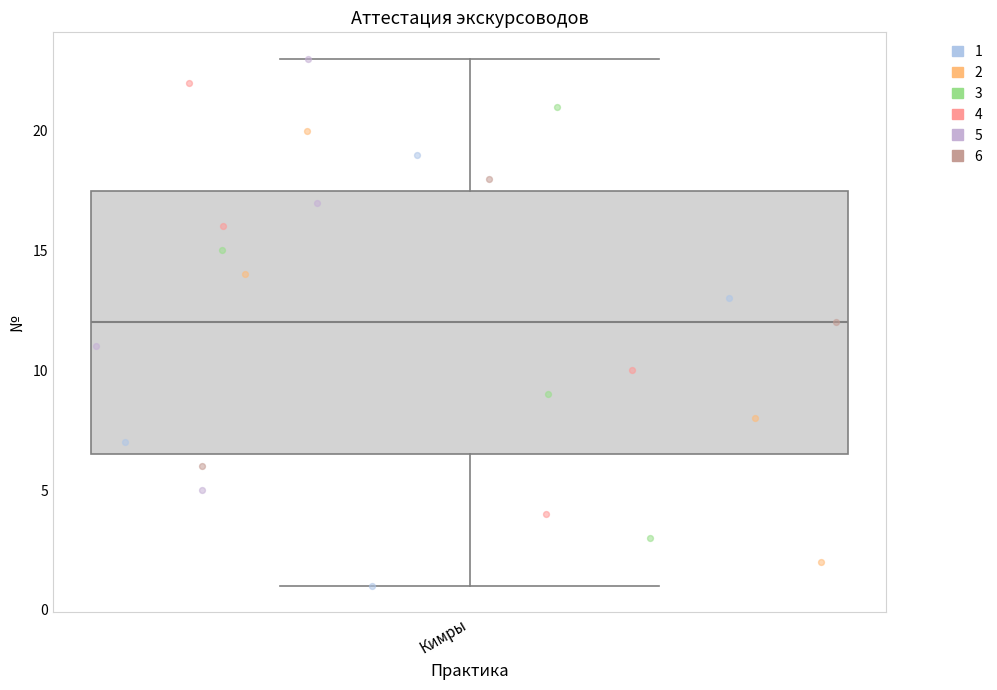

Where is the lower edge of the box for Кимры on the y-axis? The values are not printed on the chart, so give them approximately, as read against the axis.

6.5